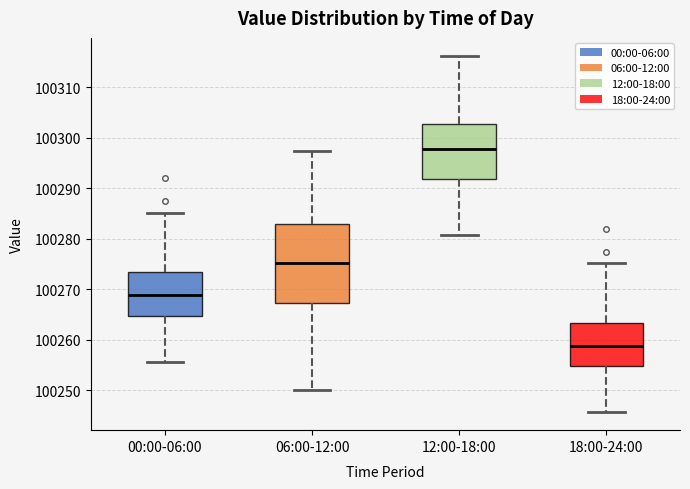

Reading left to right, read every box against the y-axis: the position of its median line, the range the box covers, and the ends of its whiskers. The values are not printed on the chart, so give them approximately, as read against the axis.

00:00-06:00: median 100269, box 100265 to 100273, whiskers 100256 to 100285
06:00-12:00: median 100275, box 100267 to 100283, whiskers 100250 to 100297
12:00-18:00: median 100298, box 100292 to 100303, whiskers 100281 to 100316
18:00-24:00: median 100259, box 100255 to 100263, whiskers 100246 to 100275